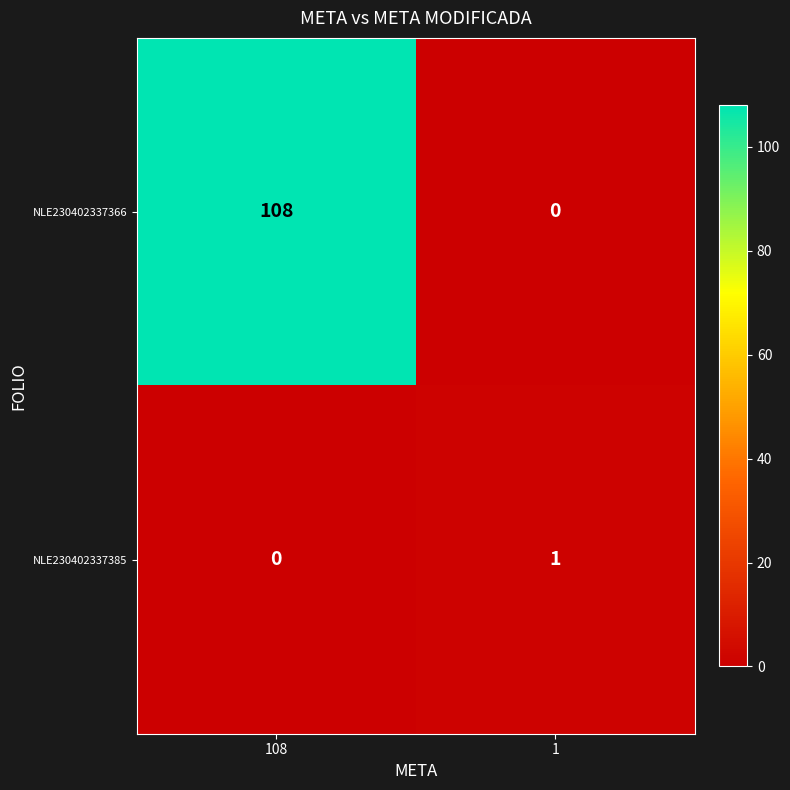

What is the greatest value displayed?

108